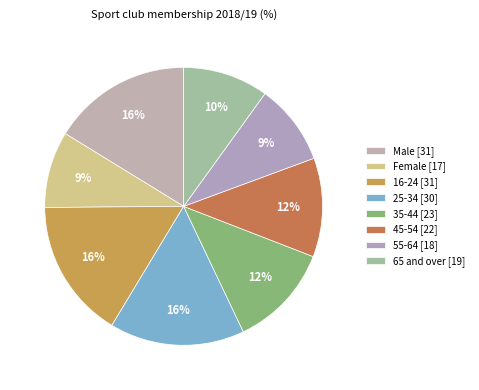

What is the smallest slice in the pie chart?

Female